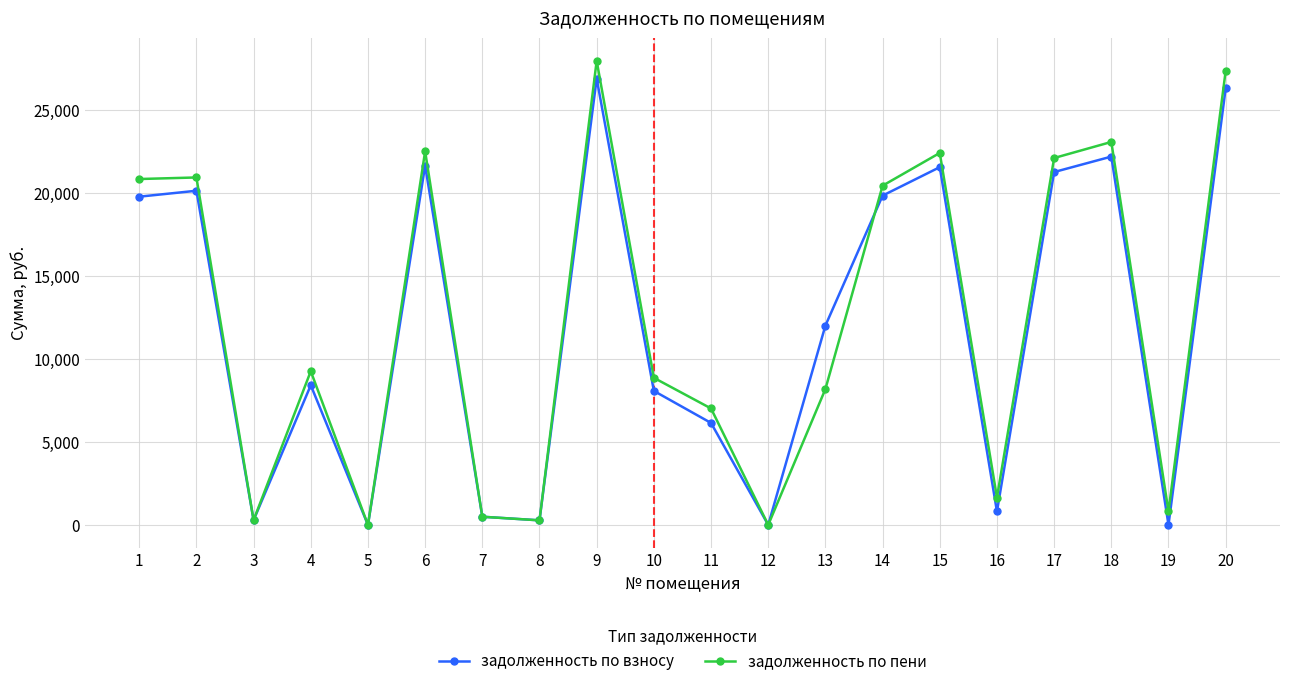

The value of задолженность по взносу at 9 is 26921.8. True or false?

True